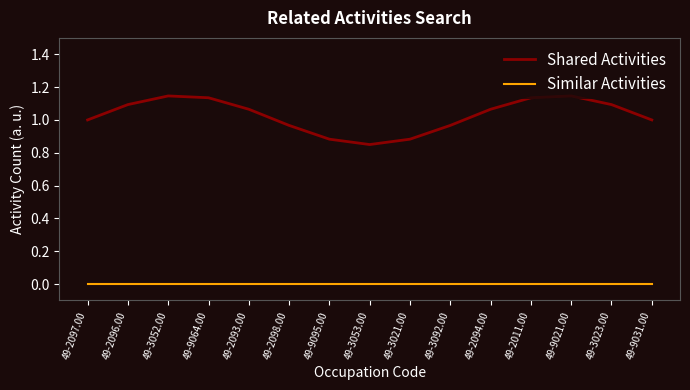

In Shared Activities, how many points are lower than both neighbors (excluding endpoints)?

1